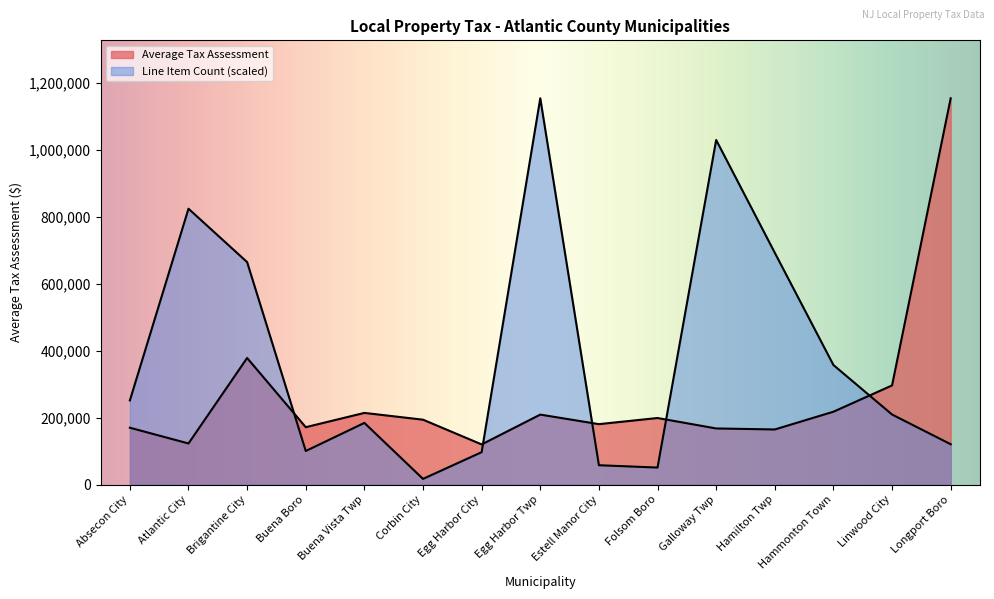

What position from the right is Atlantic City?

14